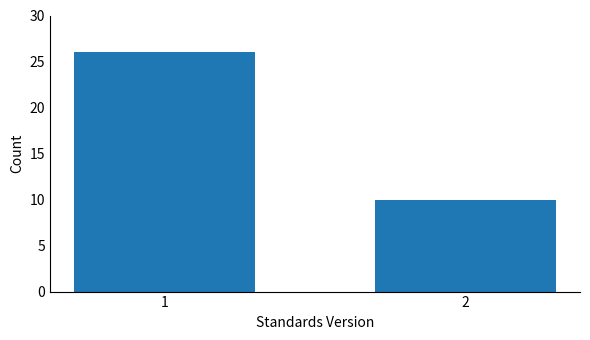

Reading left to right, list all the values displayed in this chart.

26	10